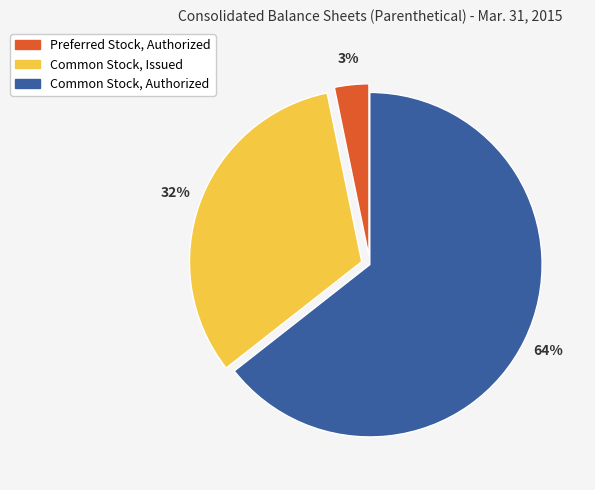

The Common Stock, Authorized slice represents 50% of the pie. True or false?

False